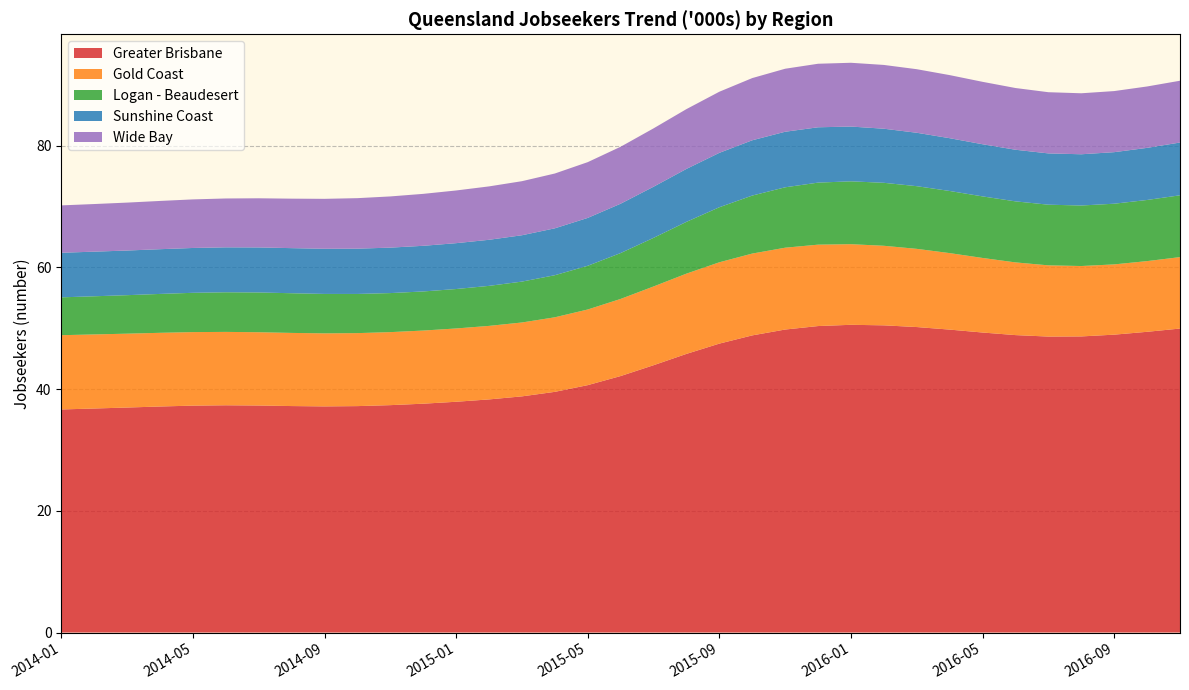

Reading left to right, what are all the values shown in this chart?

Greater Brisbane: 2014-01=36662.5	2014-02=36820.3	2014-03=36978.7	2014-04=37149.2	2014-05=37292.8	2014-06=37350.0	2014-07=37313.0	2014-08=37221.4	2014-09=37166.0	2014-10=37213.2	2014-11=37372.1	2014-12=37611.3	2015-01=37928.2	2015-02=38313.8	2015-03=38814.6	2015-04=39556.5	2015-05=40659.5	2015-06=42154.1	2015-07=43933.0	2015-08=45795.9	2015-09=47485.0	2015-10=48836.1	2015-11=49798.5	2015-12=50370.8	2016-01=50576.7	2016-02=50488.4	2016-03=50207.4	2016-04=49787.8	2016-05=49308.1	2016-06=48883.9	2016-07=48642.8	2016-08=48667.1	2016-09=48957.0	2016-10=49425.8	2016-11=49960.2
Gold Coast: 2014-01=12206.8	2014-02=12174.0	2014-03=12140.5	2014-04=12110.8	2014-05=12084.1	2014-06=12060.8	2014-07=12042.1	2014-08=12021.6	2014-09=12003.7	2014-10=11996.2	2014-11=12001.3	2014-12=12019.0	2015-01=12046.6	2015-02=12084.0	2015-03=12143.4	2015-04=12253.8	2015-05=12433.6	2015-06=12675.4	2015-07=12943.1	2015-08=13191.3	2015-09=13367.2	2015-10=13449.4	2015-11=13450.0	2015-12=13378.3	2016-01=13249.5	2016-02=13075.5	2016-03=12852.0	2016-04=12572.0	2016-05=12254.9	2016-06=11948.3	2016-07=11705.5	2016-08=11569.3	2016-09=11548.1	2016-10=11619.7	2016-11=11741.6
Logan - Beaudesert: 2014-01=6219.4	2014-02=6270.6	2014-03=6326.4	2014-04=6390.6	2014-05=6457.2	2014-06=6512.1	2014-07=6536.8	2014-08=6522.1	2014-09=6481.2	2014-10=6438.0	2014-11=6416.3	2014-12=6427.2	2015-01=6481.9	2015-02=6578.3	2015-03=6718.7	2015-04=6916.5	2015-05=7183.9	2015-06=7539.8	2015-07=7989.5	2015-08=8510.2	2015-09=9045.3	2015-10=9533.3	2015-11=9927.1	2015-12=10197.1	2016-01=10331.3	2016-02=10350.9	2016-03=10300.3	2016-04=10211.3	2016-05=10115.9	2016-06=10031.8	2016-07=9970.1	2016-08=9947.0	2016-09=9973.6	2016-10=10047.6	2016-11=10158.9
Sunshine Coast: 2014-01=7330.8	2014-02=7333.4	2014-03=7339.3	2014-04=7352.4	2014-05=7370.3	2014-06=7386.6	2014-07=7400.5	2014-08=7411.3	2014-09=7422.6	2014-10=7443.3	2014-11=7471.6	2014-12=7502.6	2015-01=7536.9	2015-02=7573.2	2015-03=7619.2	2015-04=7707.9	2015-05=7869.2	2015-06=8110.3	2015-07=8404.6	2015-08=8701.5	2015-09=8941.5	2015-10=9085.9	2015-11=9130.8	2015-12=9094.1	2016-01=9002.4	2016-02=8889.1	2016-03=8779.7	2016-04=8675.2	2016-05=8572.6	2016-06=8484.4	2016-07=8428.3	2016-08=8422.6	2016-09=8472.0	2016-10=8564.3	2016-11=8674.7
Wide Bay: 2014-01=7783.0	2014-02=7826.6	2014-03=7876.5	2014-04=7931.2	2014-05=7983.0	2014-06=8029.8	2014-07=8077.5	2014-08=8133.3	2014-09=8206.4	2014-10=8301.2	2014-11=8415.1	2014-12=8537.9	2015-01=8660.5	2015-02=8775.2	2015-03=8884.7	2015-04=9008.3	2015-05=9165.0	2015-06=9362.9	2015-07=9592.2	2015-08=9828.9	2015-09=10044.6	2015-10=10222.5	2015-11=10355.5	2015-12=10441.7	2016-01=10482.6	2016-02=10483.1	2016-03=10446.5	2016-04=10368.6	2016-05=10259.0	2016-06=10145.1	2016-07=10058.1	2016-08=10023.8	2016-09=10040.1	2016-10=10090.2	2016-11=10156.5